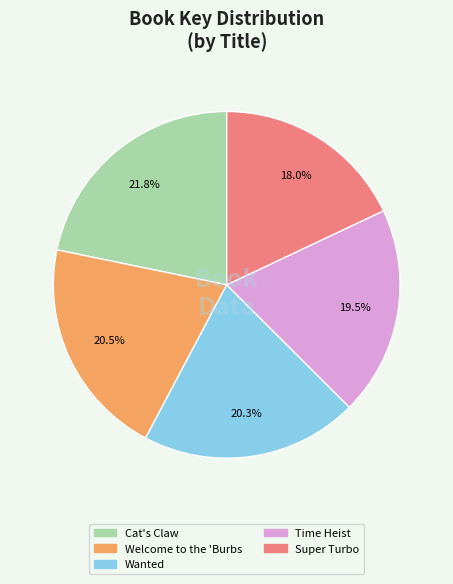

Is there any slice that represents more than half of the pie?

No